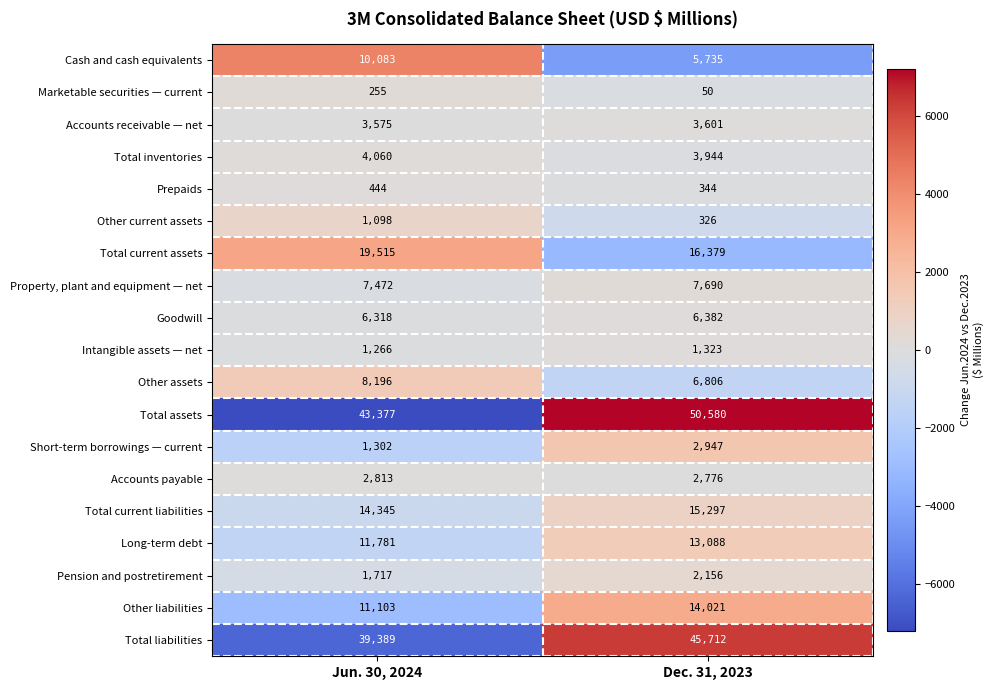

Which category has the highest value in the Marketable securities — current series?

Jun. 30, 2024